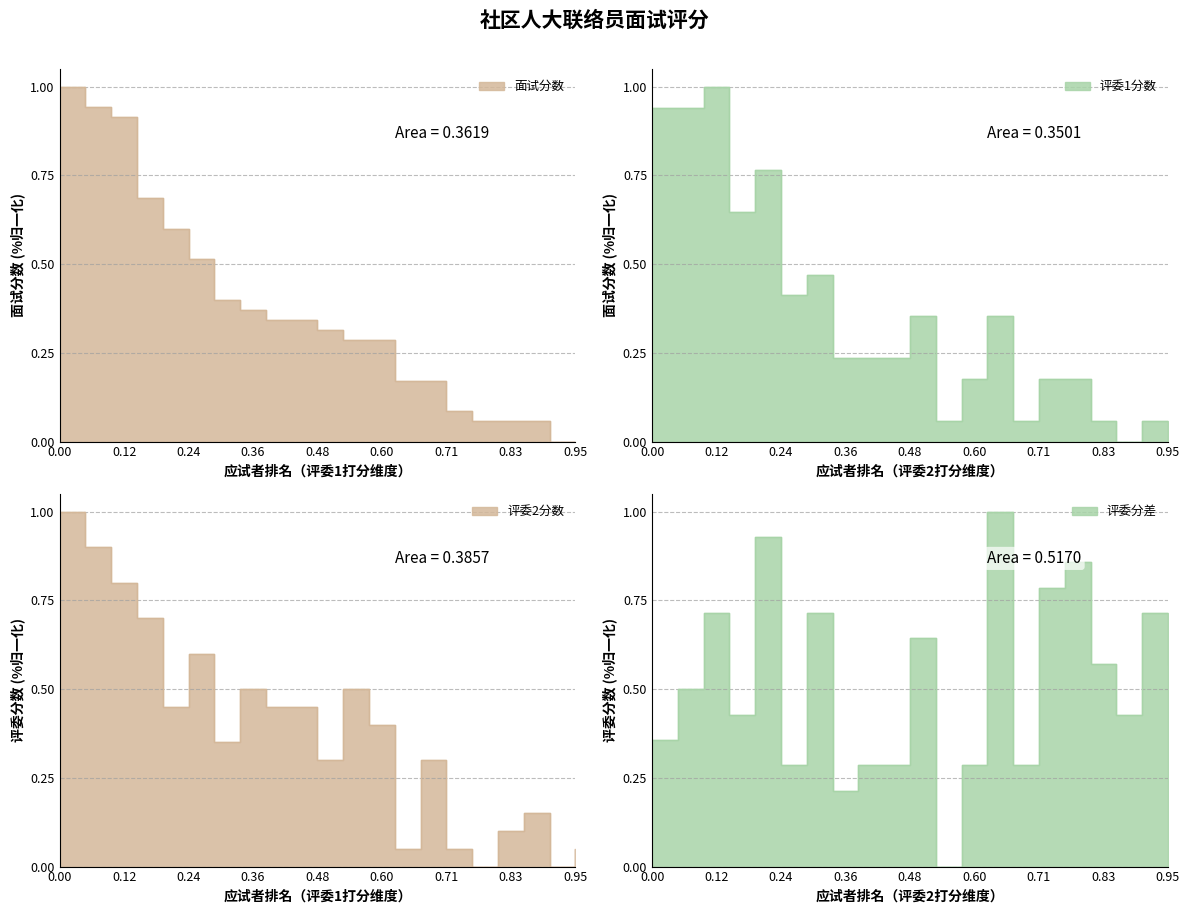

How many interior local peaks does the 评委1分数 series have?

6